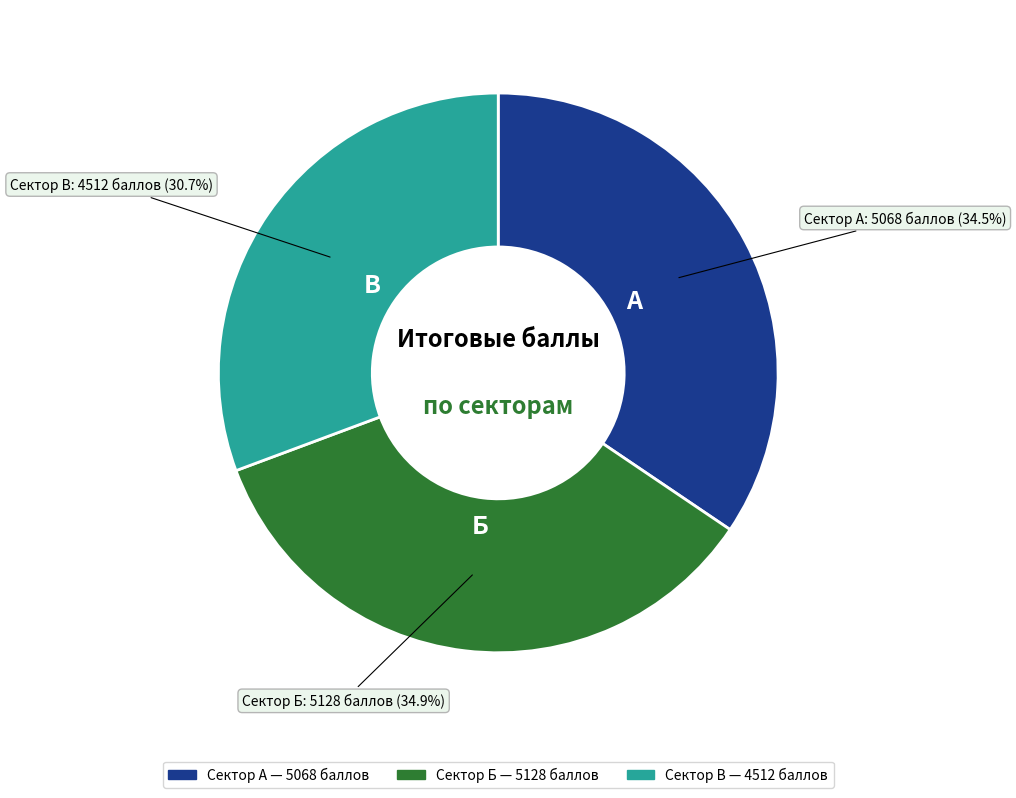

Does any single category account for the majority?

No